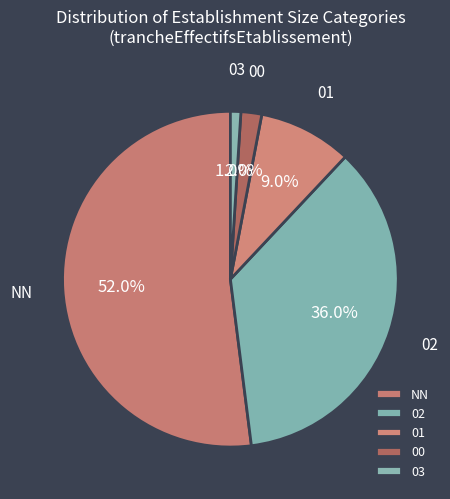

Rank the categories by value from lowest to highest.

03, 00, 01, 02, NN